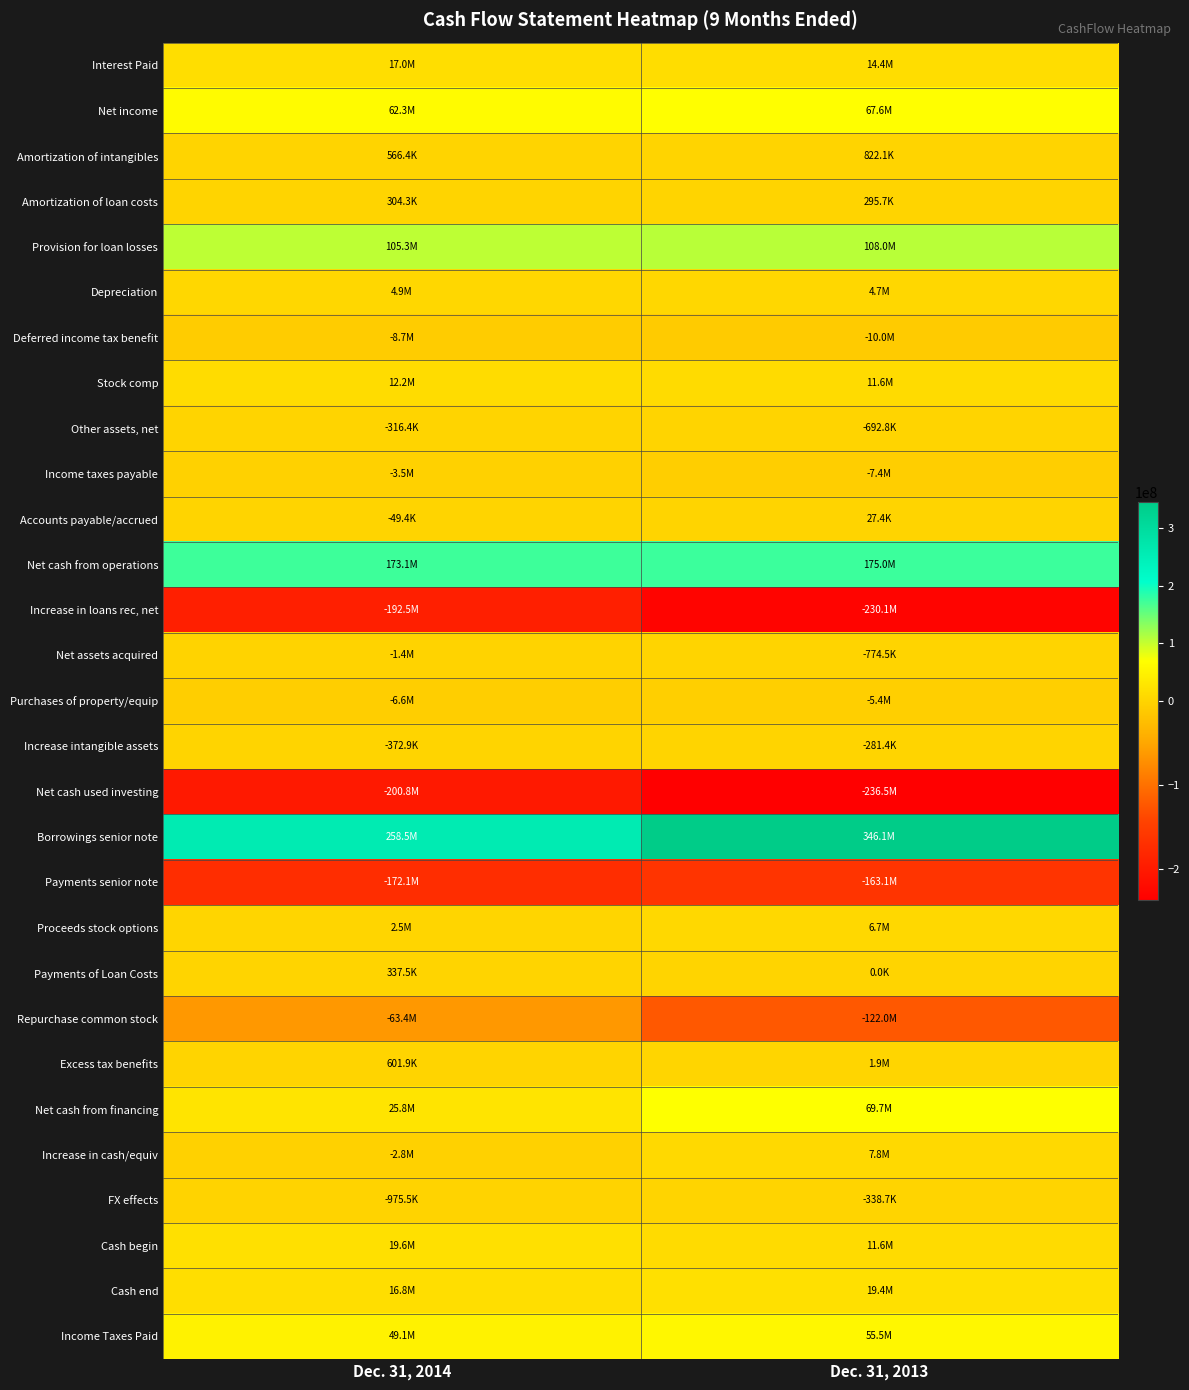

Reading right to left, list all the values displayed in this chart.

Interest Paid: Dec. 31, 2013=14405275	Dec. 31, 2014=16978337
Net income: Dec. 31, 2013=67630875	Dec. 31, 2014=62318675
Amortization of intangibles: Dec. 31, 2013=822107	Dec. 31, 2014=566415
Amortization of loan costs: Dec. 31, 2013=295655	Dec. 31, 2014=304303
Provision for loan losses: Dec. 31, 2013=108006774	Dec. 31, 2014=105346744
Depreciation: Dec. 31, 2013=4708254	Dec. 31, 2014=4893122
Deferred income tax benefit: Dec. 31, 2013=-10037348	Dec. 31, 2014=-8674410
Stock comp: Dec. 31, 2013=11596771	Dec. 31, 2014=12203949
Other assets, net: Dec. 31, 2013=-692803	Dec. 31, 2014=-316358
Income taxes payable: Dec. 31, 2013=-7357996	Dec. 31, 2014=-3469399
Accounts payable/accrued: Dec. 31, 2013=27438	Dec. 31, 2014=-49435
Net cash from operations: Dec. 31, 2013=174999727	Dec. 31, 2014=173123606
Increase in loans rec, net: Dec. 31, 2013=-230060722	Dec. 31, 2014=-192461044
Net assets acquired: Dec. 31, 2013=-774549	Dec. 31, 2014=-1352037
Purchases of property/equip: Dec. 31, 2013=-5432662	Dec. 31, 2014=-6602376
Increase intangible assets: Dec. 31, 2013=-281437	Dec. 31, 2014=-372865
Net cash used investing: Dec. 31, 2013=-236549370	Dec. 31, 2014=-200788322
Borrowings senior note: Dec. 31, 2013=346140000	Dec. 31, 2014=258521600
Payments senior note: Dec. 31, 2013=-163140000	Dec. 31, 2014=-172071600
Proceeds stock options: Dec. 31, 2013=6706128	Dec. 31, 2014=2540081
Payments of Loan Costs: Dec. 31, 2013=0	Dec. 31, 2014=337500
Repurchase common stock: Dec. 31, 2013=-121995651	Dec. 31, 2014=-63406397
Excess tax benefits: Dec. 31, 2013=1940209	Dec. 31, 2014=601875
Net cash from financing: Dec. 31, 2013=69650686	Dec. 31, 2014=25848059
Increase in cash/equiv: Dec. 31, 2013=7762389	Dec. 31, 2014=-2792147
FX effects: Dec. 31, 2013=-338654	Dec. 31, 2014=-975490
Cash begin: Dec. 31, 2013=11625365	Dec. 31, 2014=19569683
Cash end: Dec. 31, 2013=19387754	Dec. 31, 2014=16777536
Income Taxes Paid: Dec. 31, 2013=55512654	Dec. 31, 2014=49123565